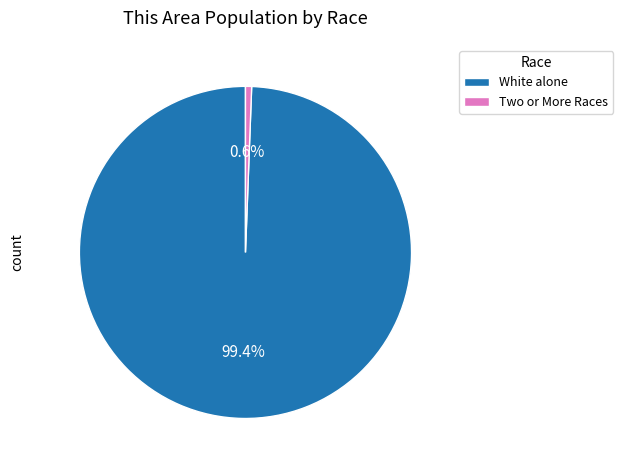

Between White alone and Two or More Races, which is larger?

White alone